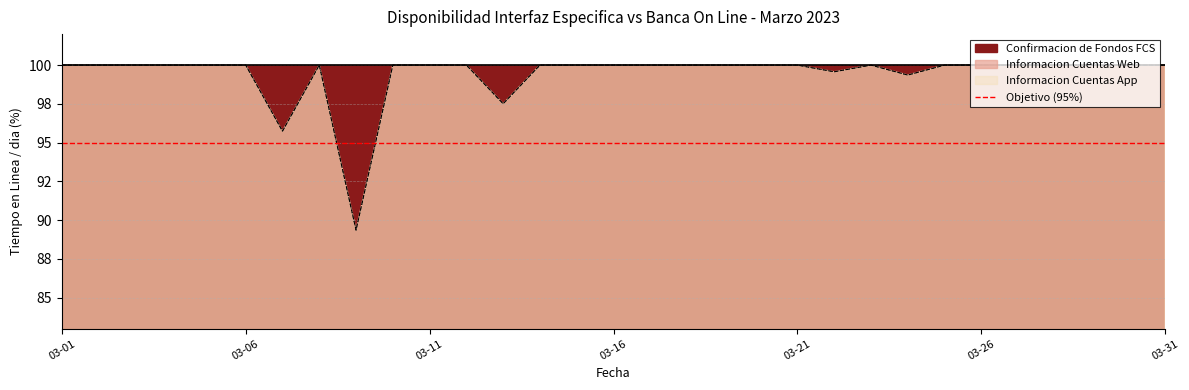

What is the value of the Informacion Cuentas Web point at the 23rd from the left?

100.0